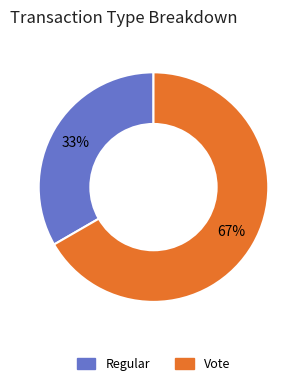

What is the smallest slice in the pie chart?

Regular